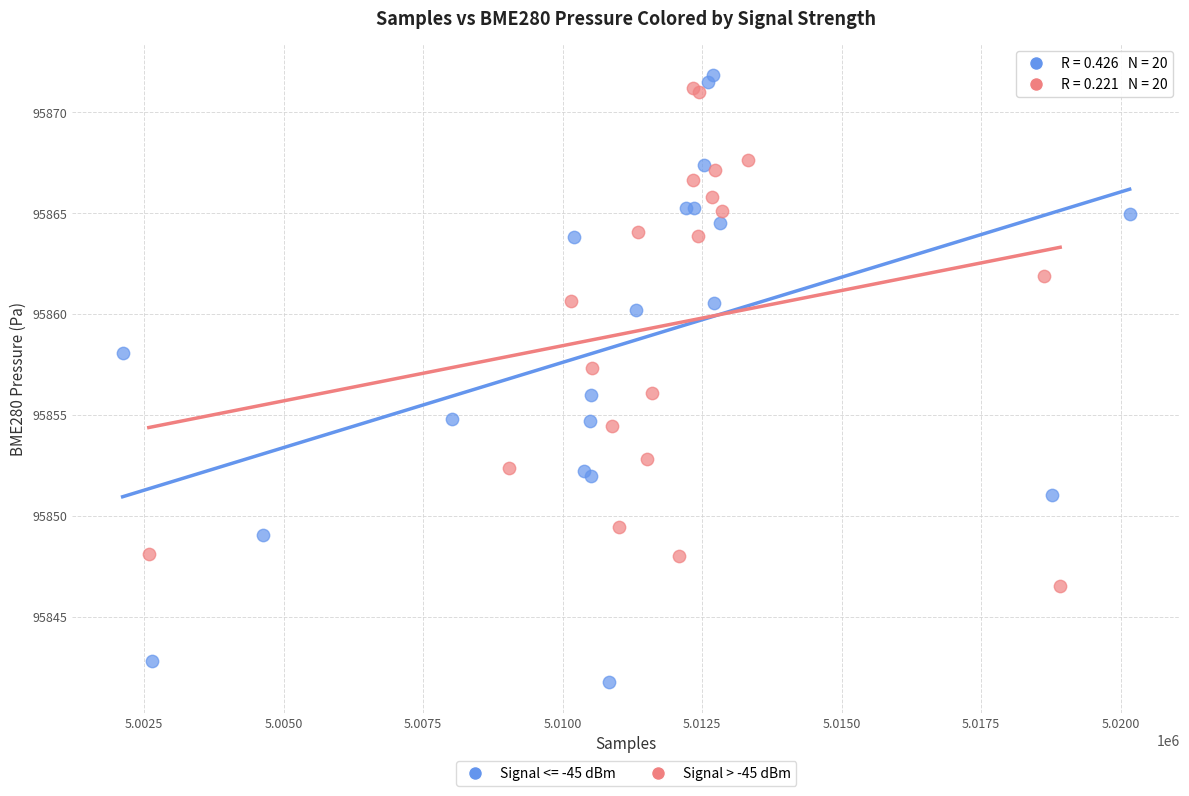

Which series reaches the minimum Y coordinate?

Signal <= -45 dBm